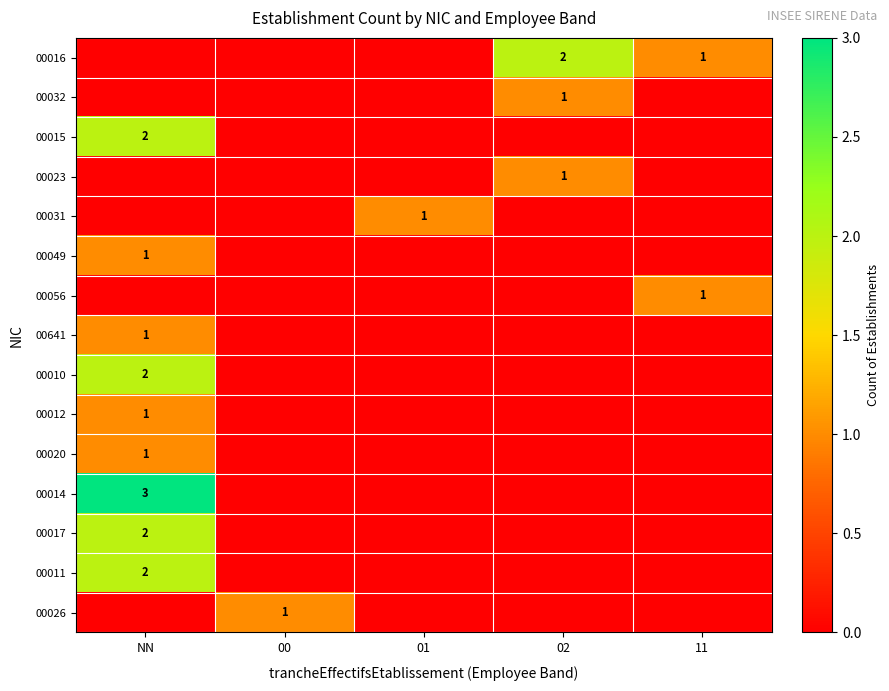

What is the highest value of the 00011 series?

2